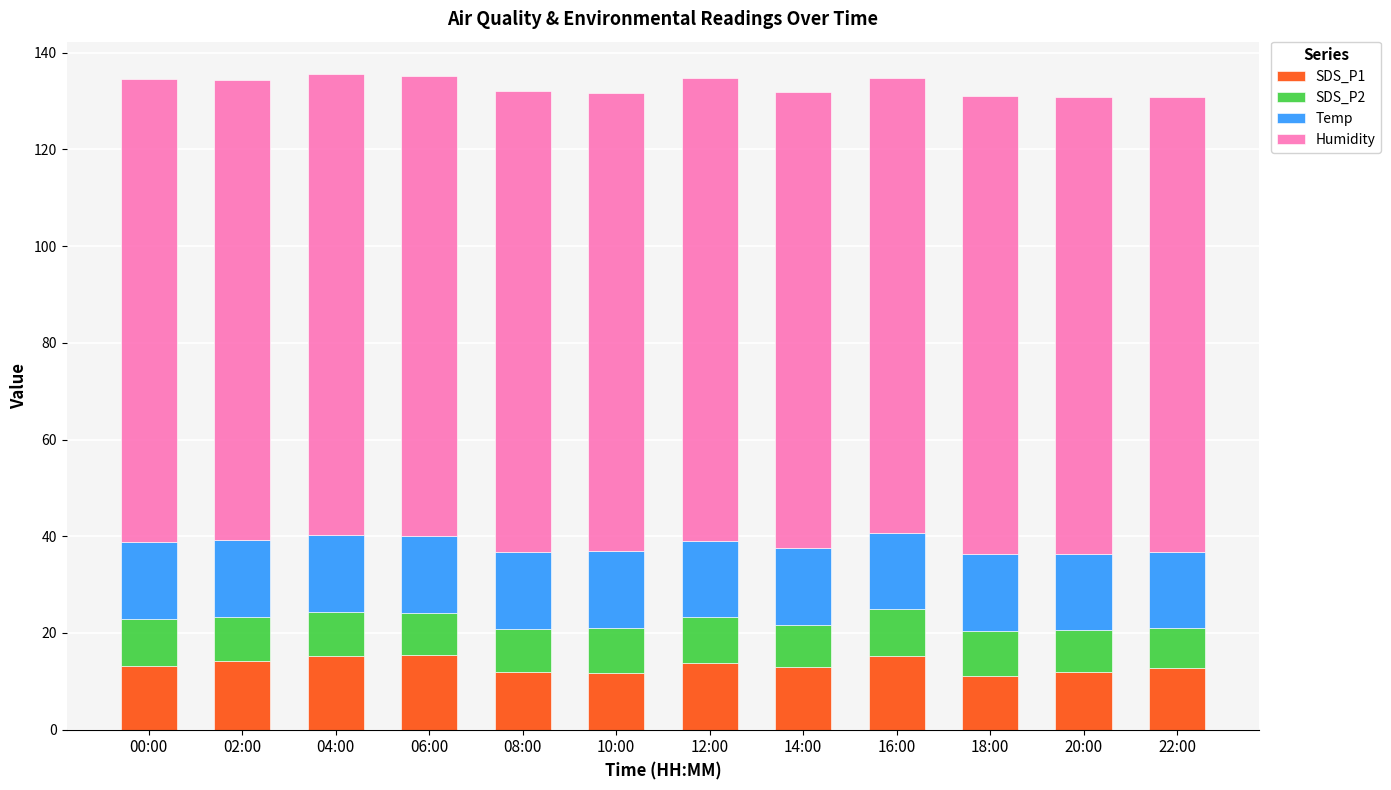

What is the total value across all series at 02:00?

134.3